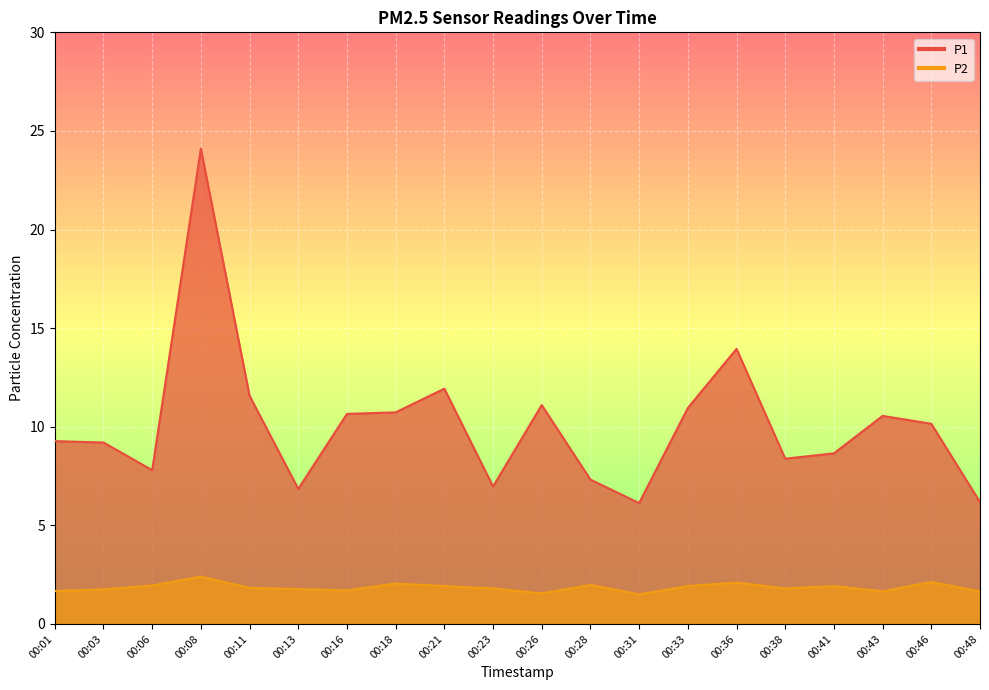

Is the value of P1 at 00:31 greater than the value of P2 at 00:43?

Yes